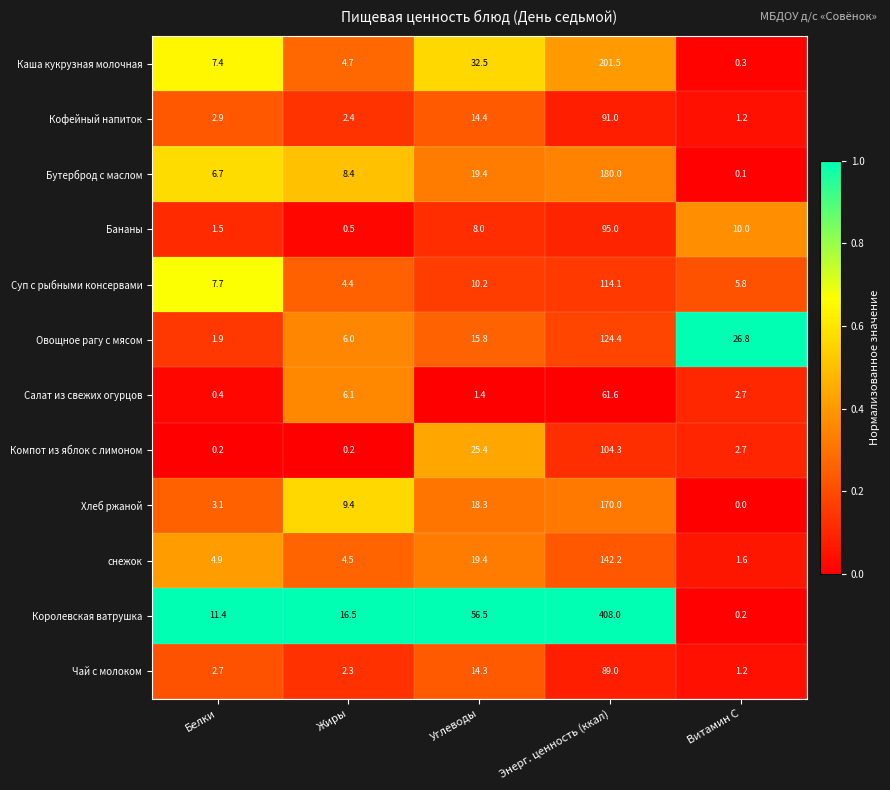

True or false: Суп с рыбными консервами has a value of 10.2 at Углеводы.

True